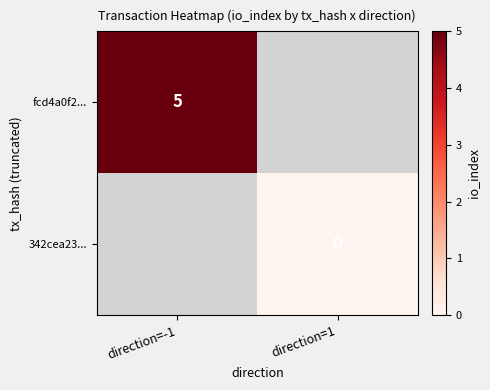

The value of fcd4a0f2... at direction=-1 is 7. True or false?

False